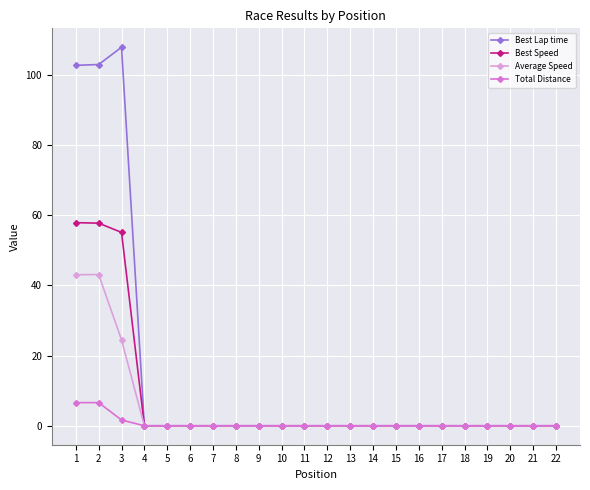

Which series has the widest spread of values?

Best Lap time